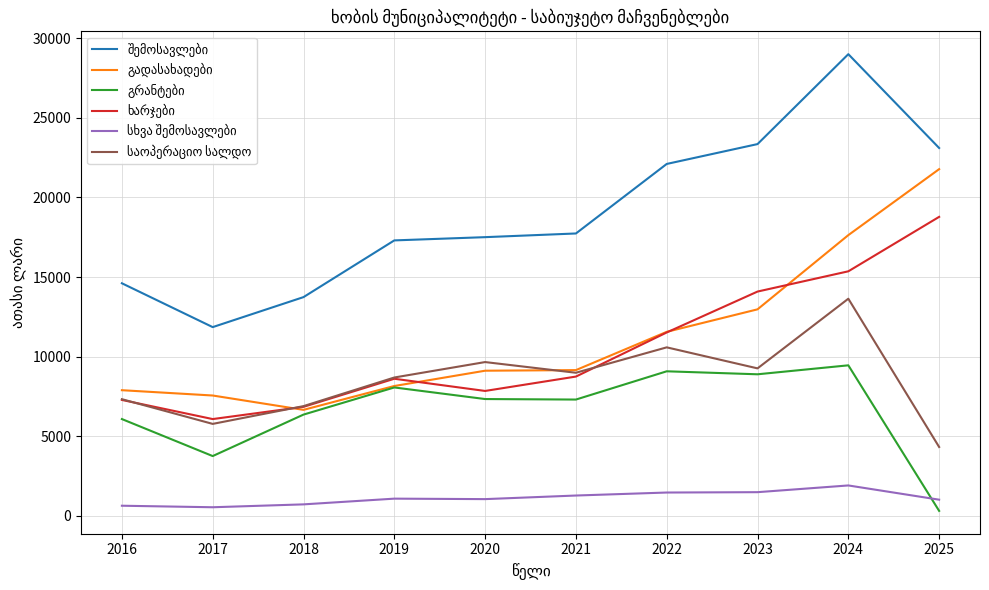

At which category is the sum across all series the highest?

2024